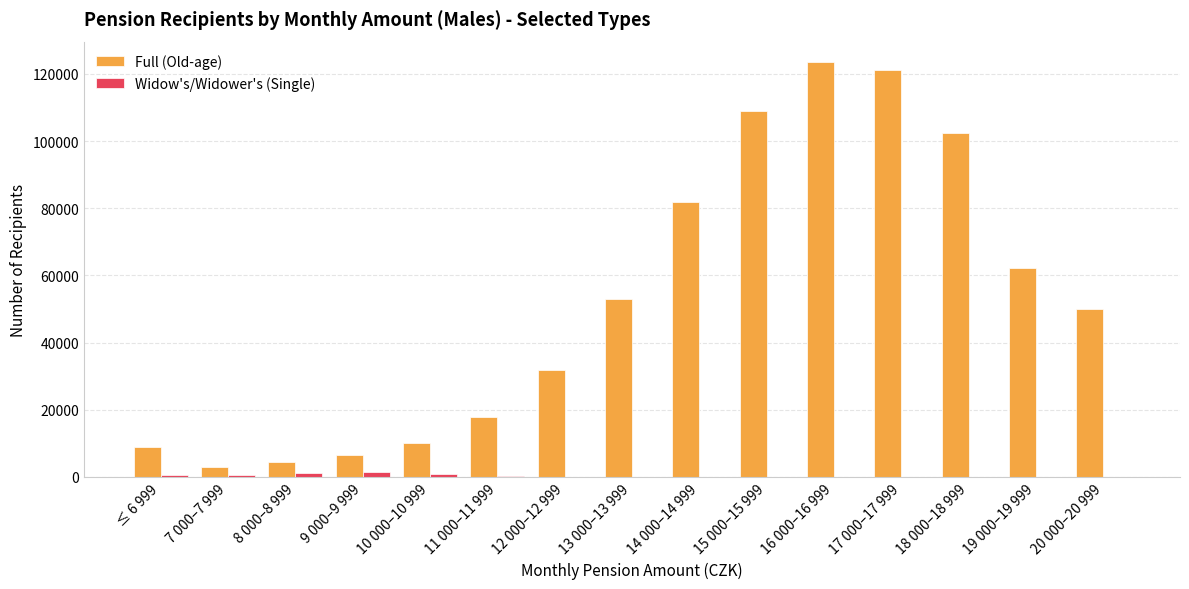

Is the value of Widow's/Widower's (Single) at 11 000–11 999 greater than the value of Full (Old-age) at 7 000–7 999?

No